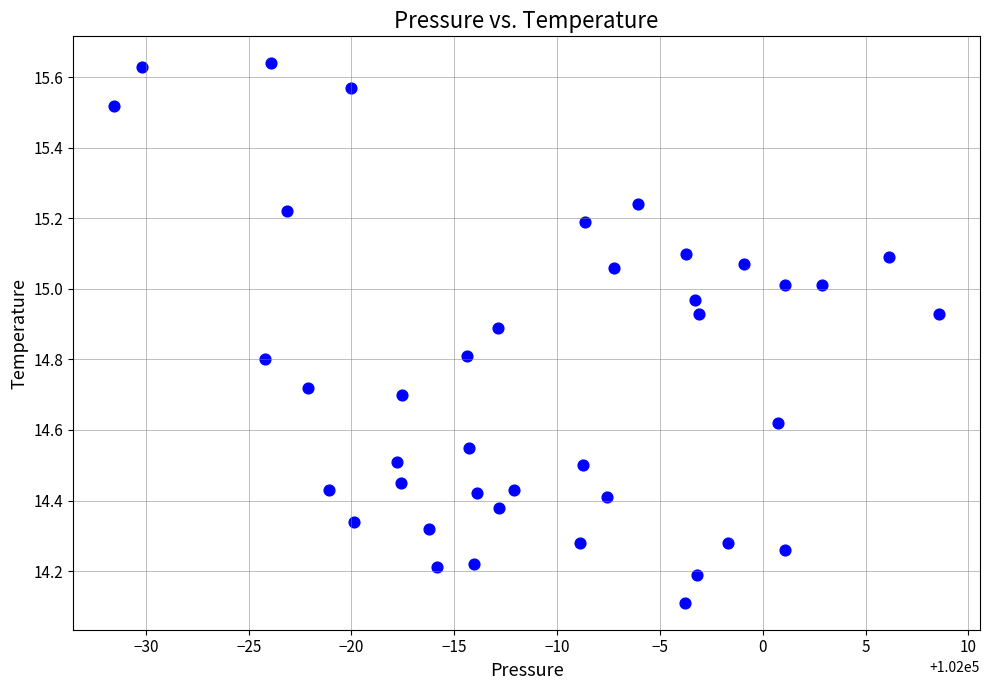

What is the range of Y values (max minus min)?

1.5